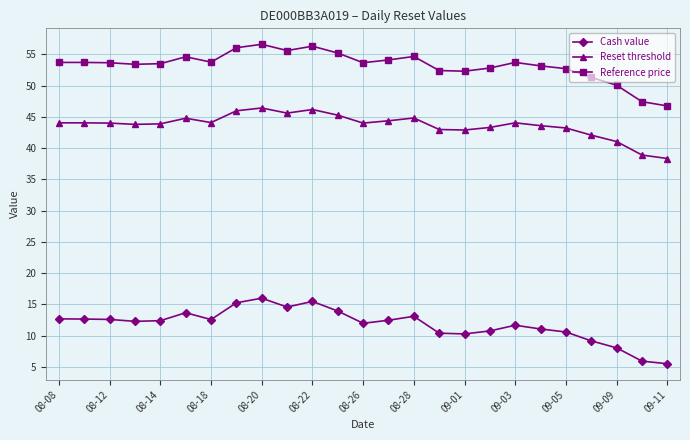

List the series in order of their overall mean, lowest first.

Cash value, Reset threshold, Reference price